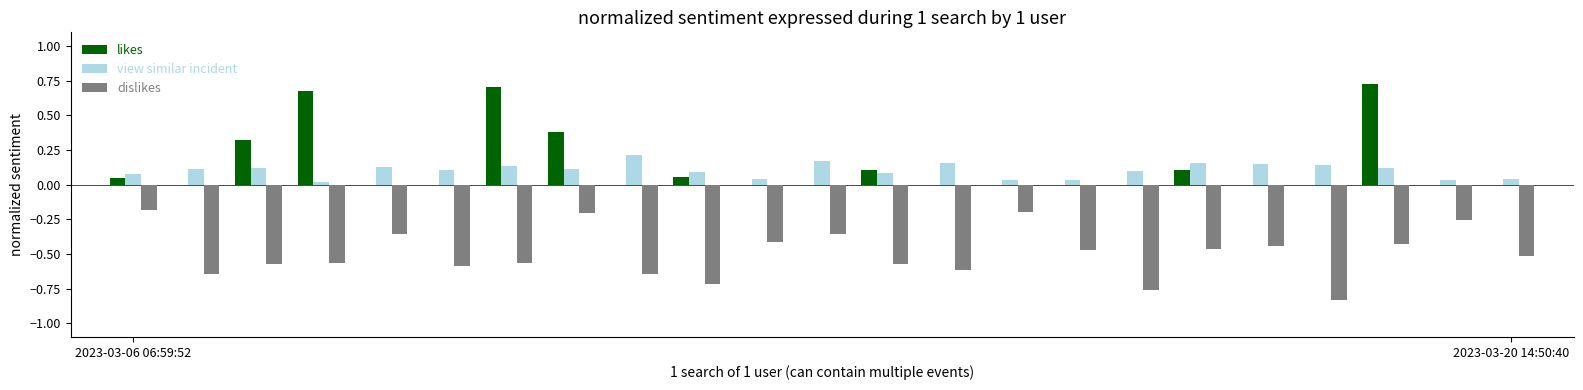

What is the sum of all dislikes values?

-11.4